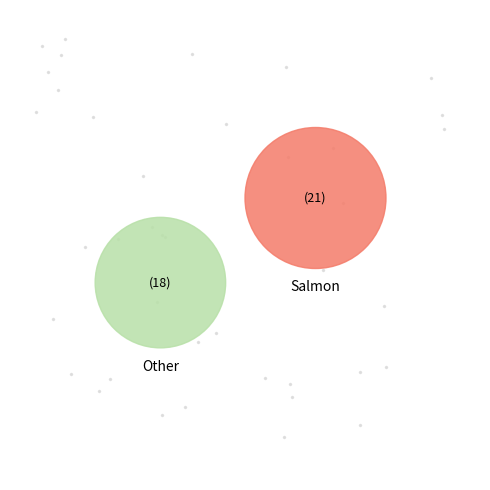

To the nearest percent, what is the difference between the 3670176 and 3670144 slice percentages?

8%